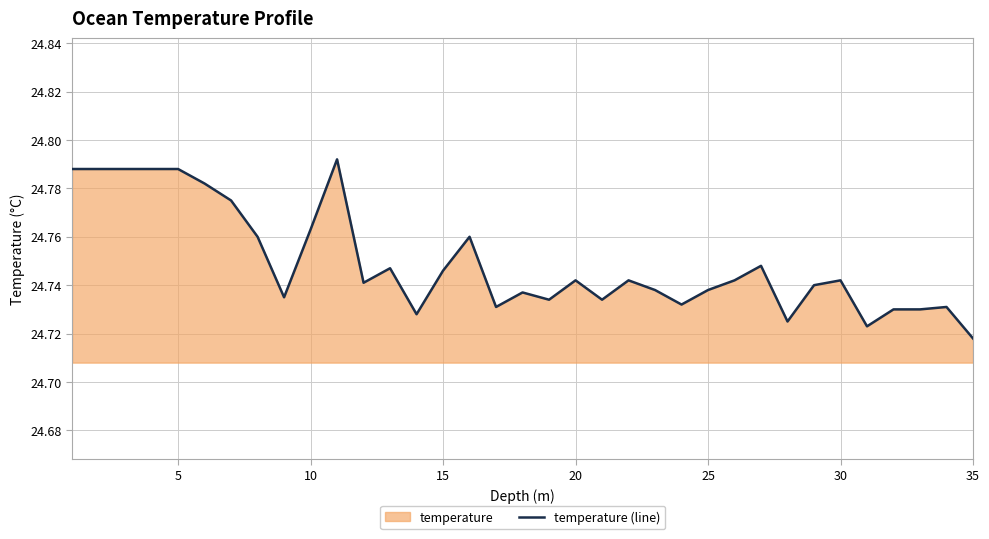

What is the greatest value displayed?

24.8